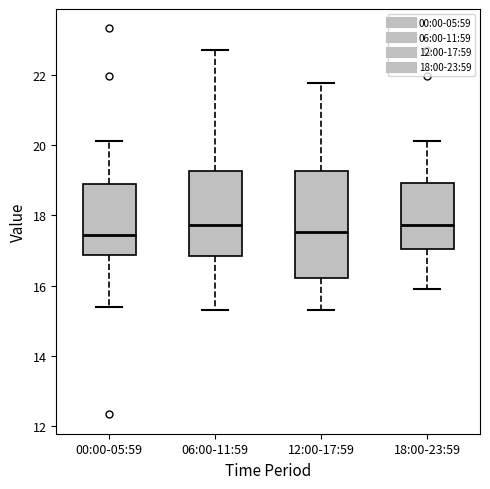

Reading left to right, read every box against the y-axis: the position of its median line, the range the box covers, and the ends of its whiskers. The values are not printed on the chart, so give them approximately, as read against the axis.

00:00-05:59: median 17.4, box 16.8 to 18.8, whiskers 15.4 to 20.2
06:00-11:59: median 17.8, box 16.8 to 19.2, whiskers 15.4 to 22.8
12:00-17:59: median 17.6, box 16.2 to 19.2, whiskers 15.4 to 21.8
18:00-23:59: median 17.8, box 17.0 to 19.0, whiskers 16.0 to 20.2